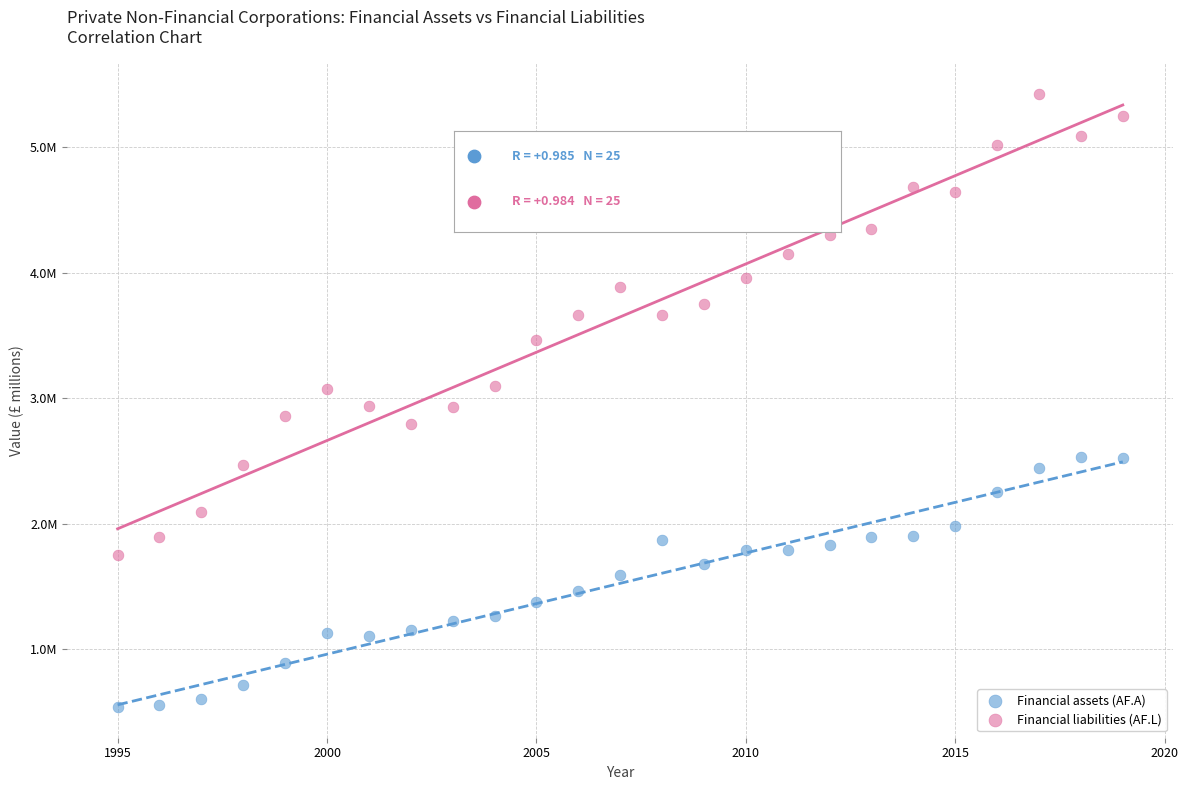

What are all the series names shown in the legend?

Financial assets (AF.A), Financial liabilities (AF.L)